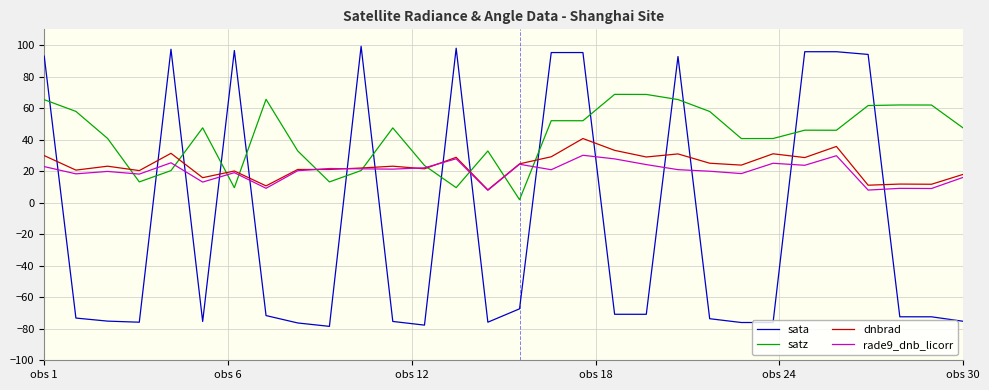

Which series has the largest total across all categories?

satz